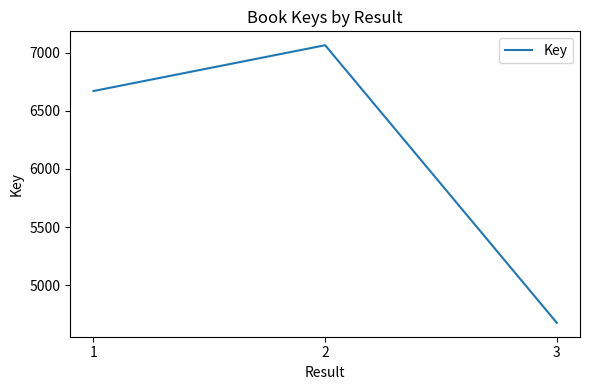

What is the average value?

6136